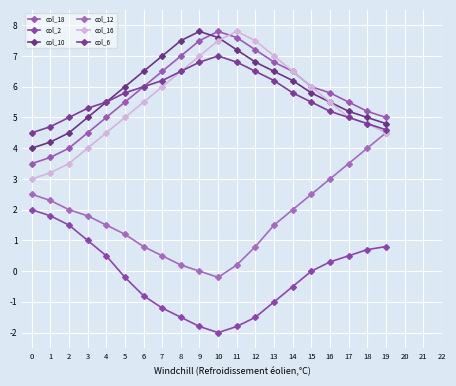

What is the highest value of the col_2 series?

2.0